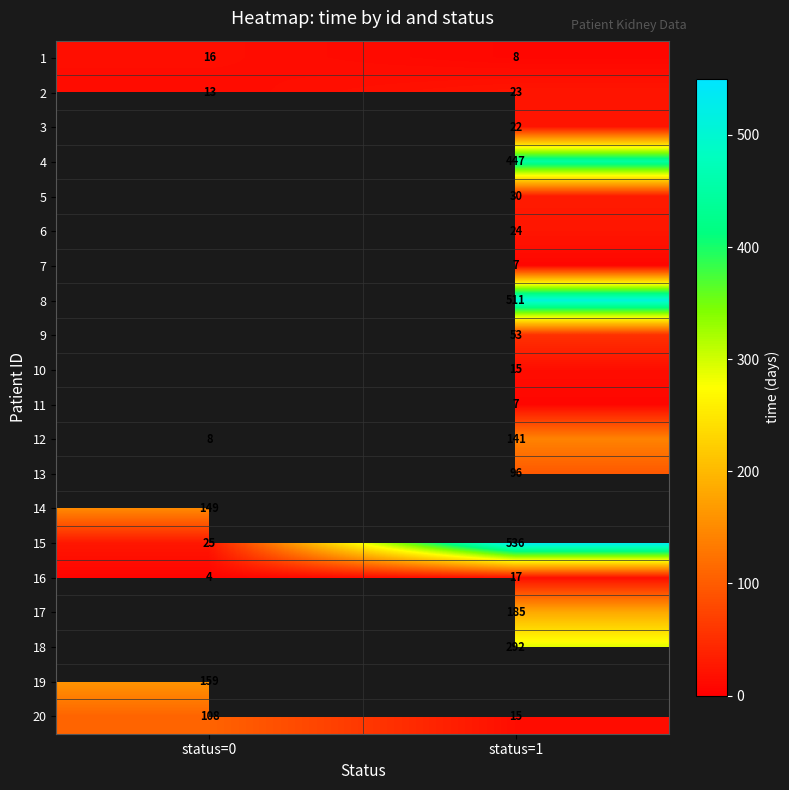

True or false: 16 has a value of 9 at status=1.

False